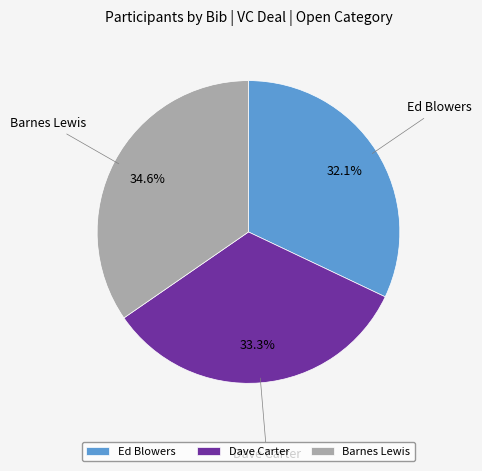

Is there a majority slice in this chart?

No